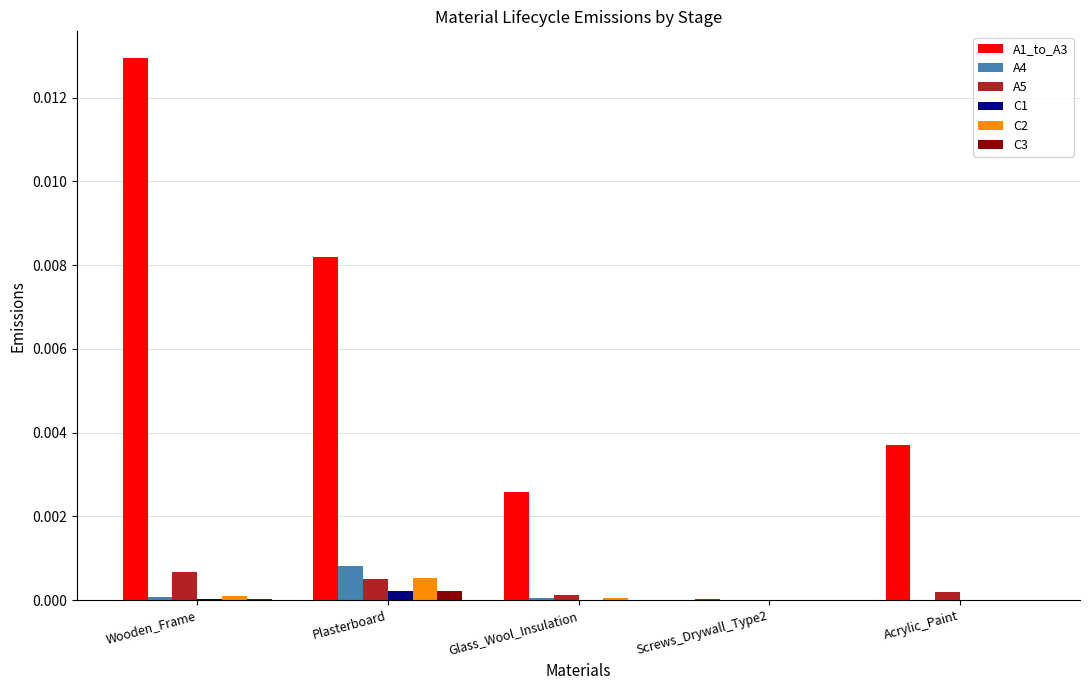

Is it true that C1 equals 0.0 at Wooden_Frame?

True